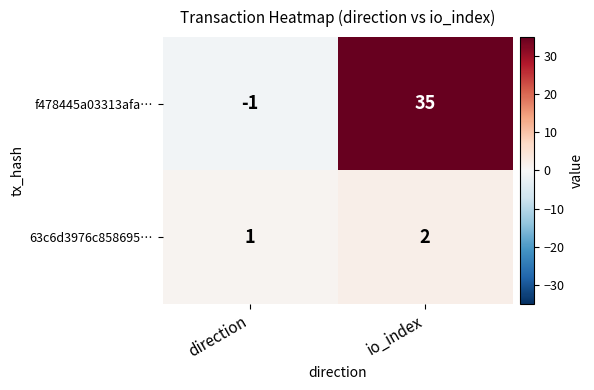

At which label does 63c6d3976c858695… reach its peak?

io_index